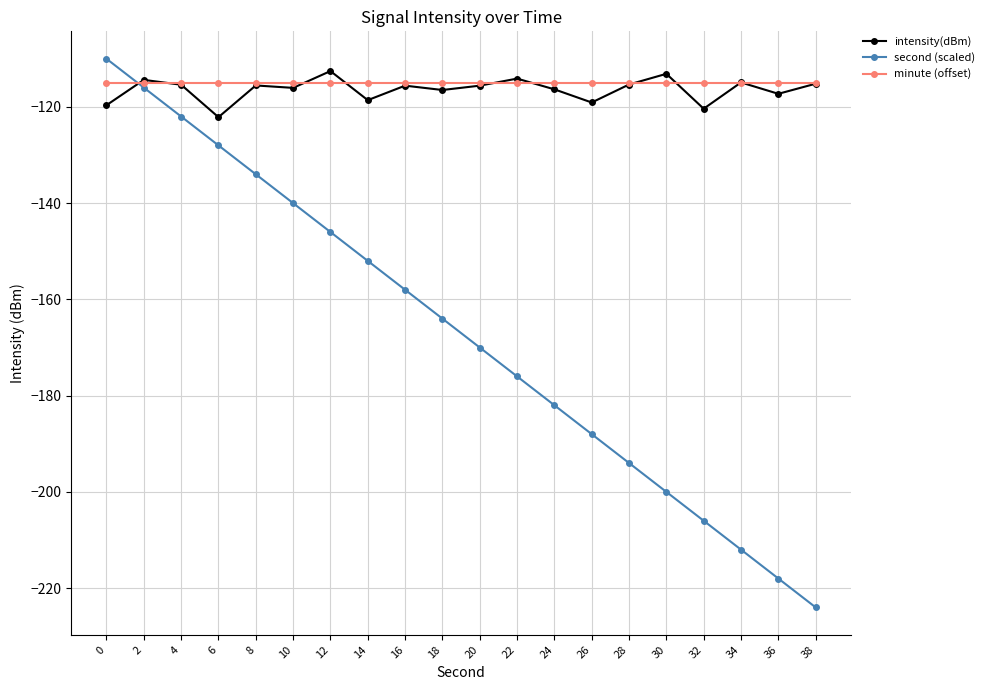

Which series changed the most between 16 and 38?

second (scaled)